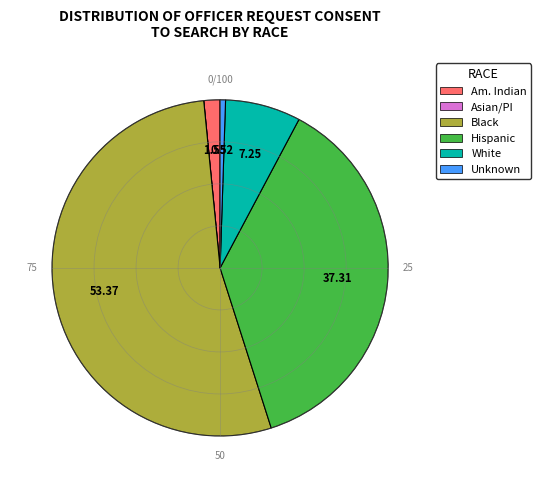

Is there any slice that represents more than half of the pie?

Yes